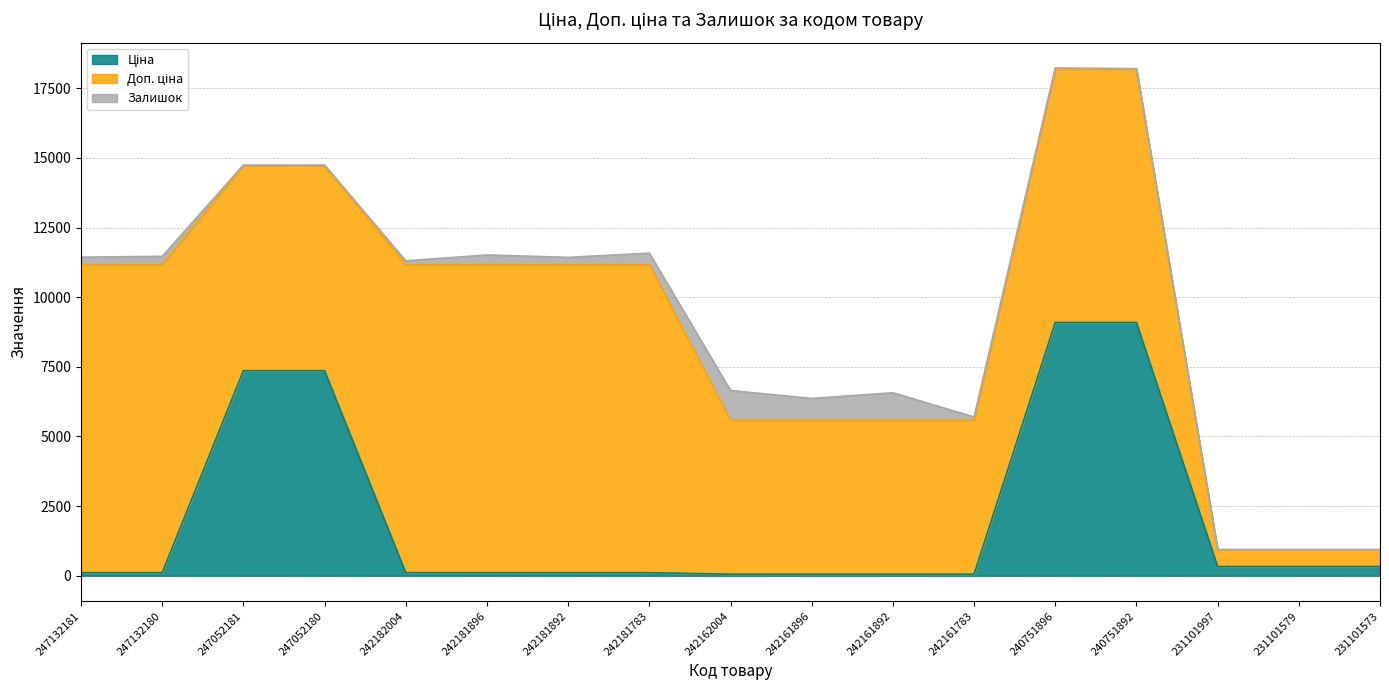

At which label does Залишок first exceed 139?

247132181